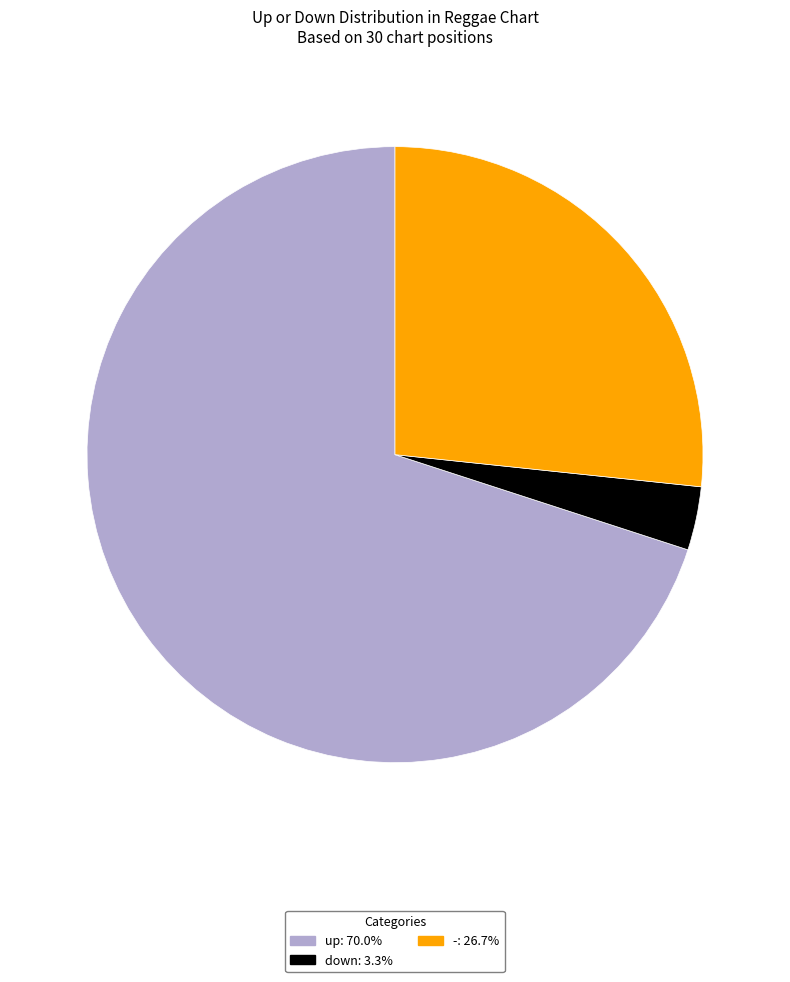

Between up and down, which is larger?

up